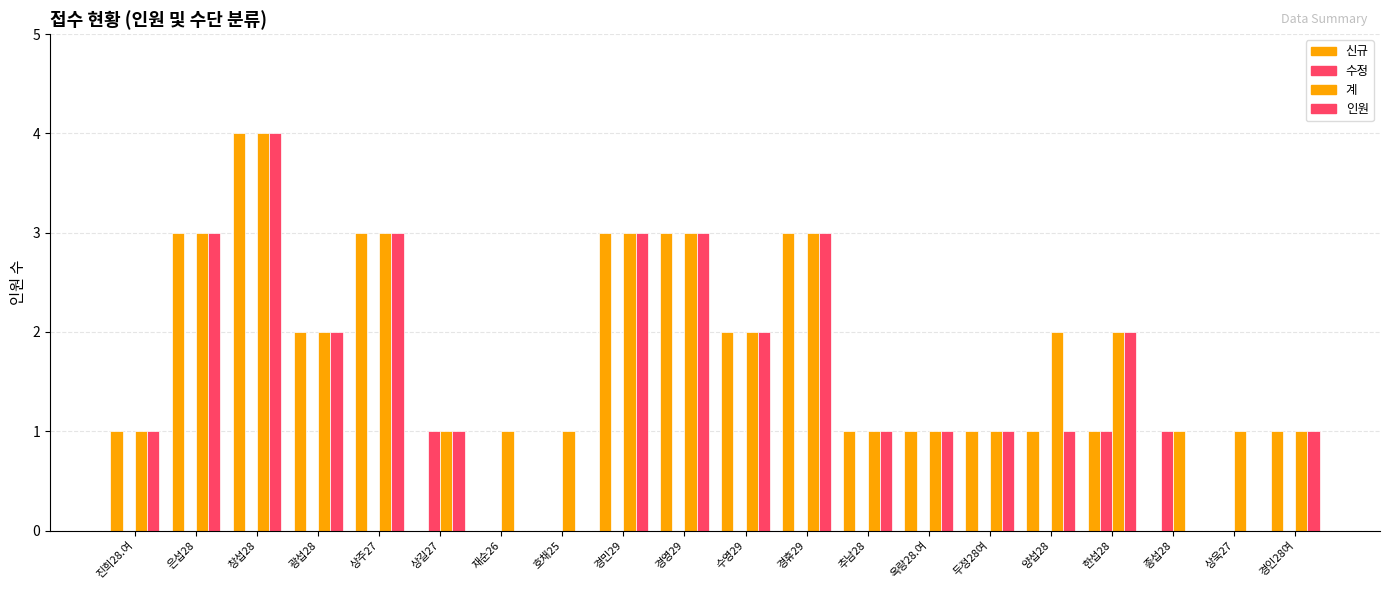

The 신규 series shows 0 at 상길27. True or false?

True